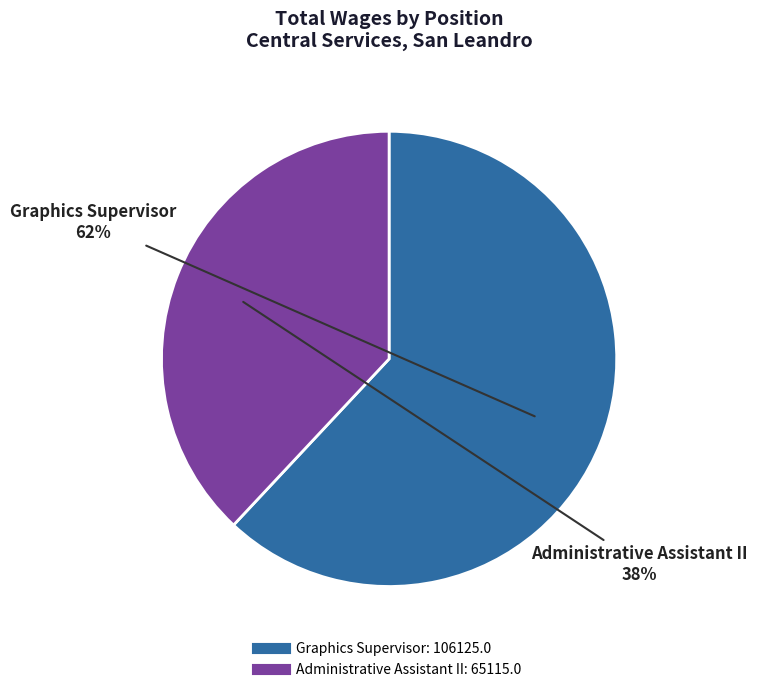

Which category has the biggest portion of the pie?

Graphics Supervisor